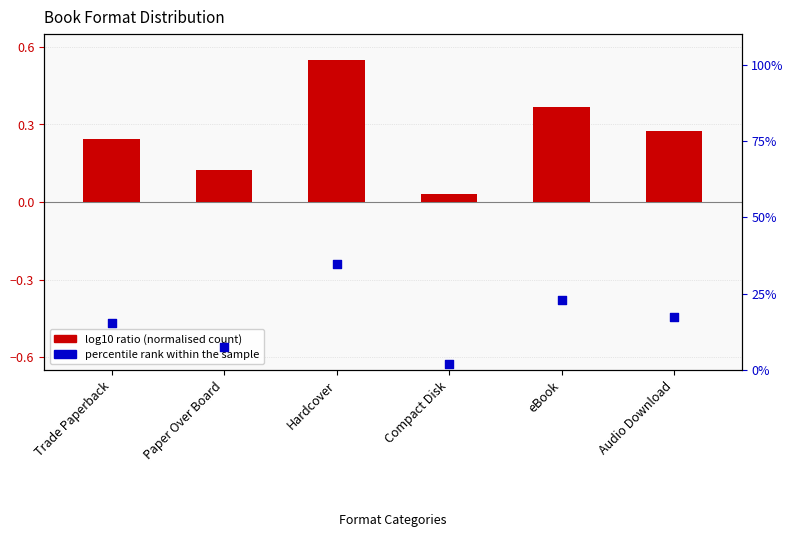

Is the value of percentile rank within the sample at Compact Disk greater than the value of log10 ratio (normalised count) at Audio Download?

Yes